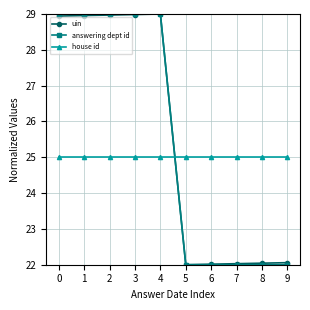

What are all the series names shown in the legend?

uin, answering dept id, house id